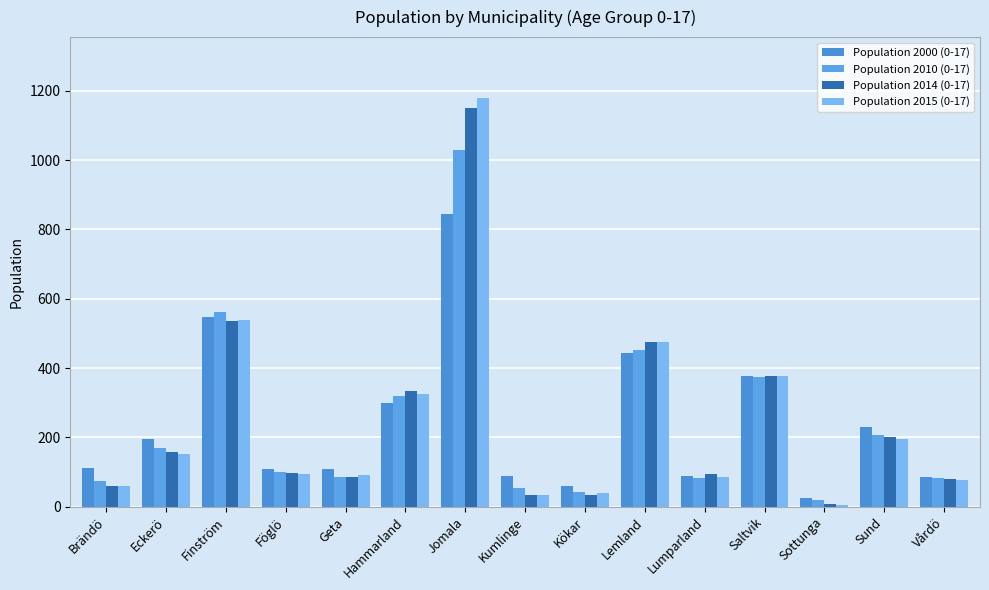

What position from the right is Vårdö?

1